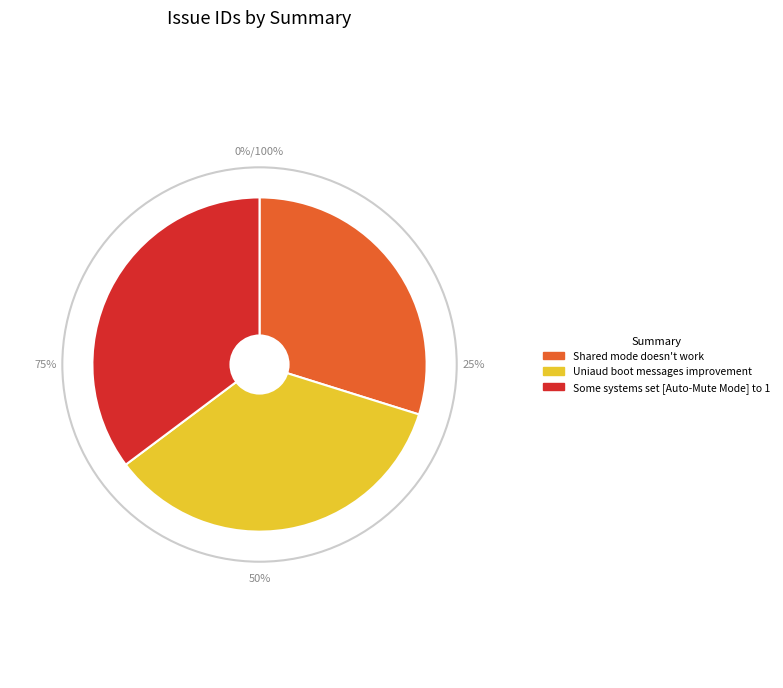

Do Shared mode doesn't work and Some systems set [Auto-Mute Mode] to 1 together represent more than half of the pie?

Yes